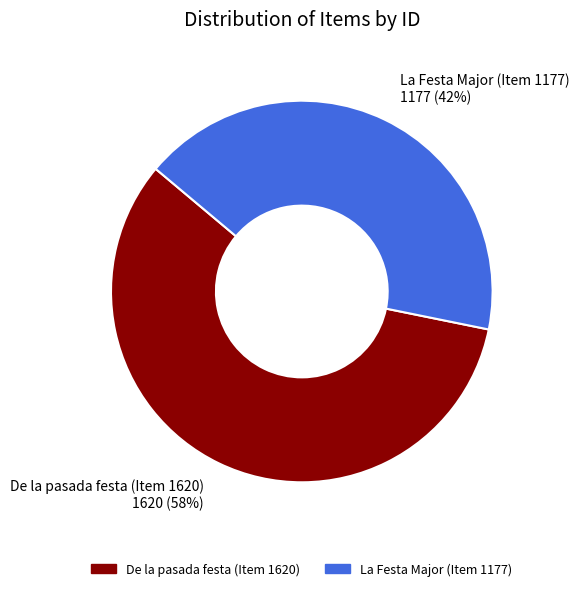

How many segments does this pie chart have?

2